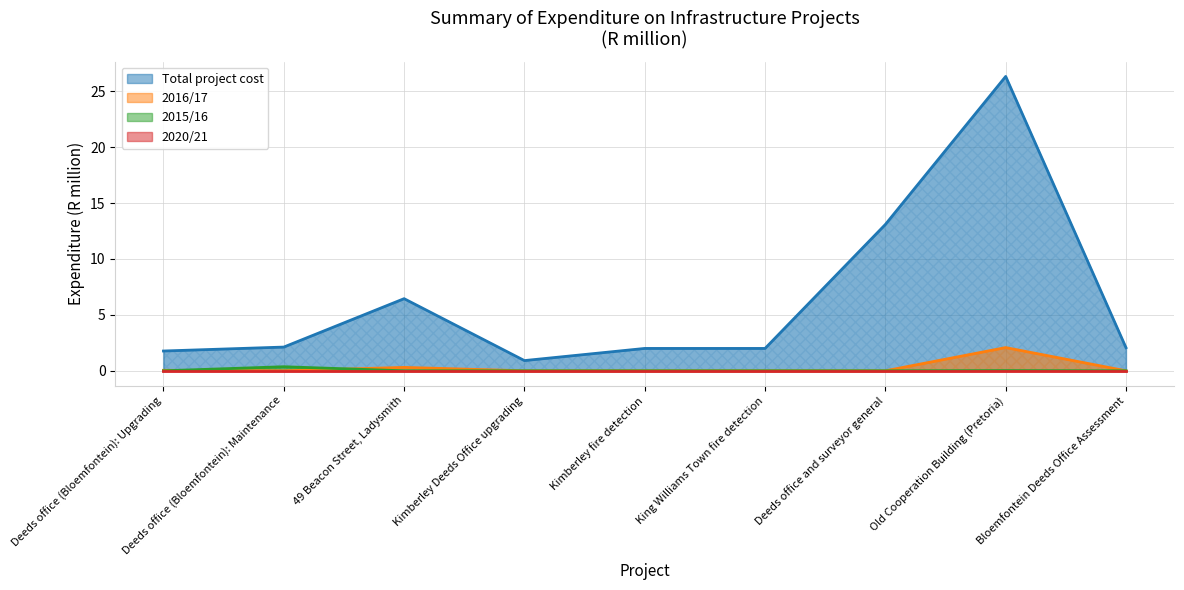

How many values in the 2015/16 series exceed 0?

2